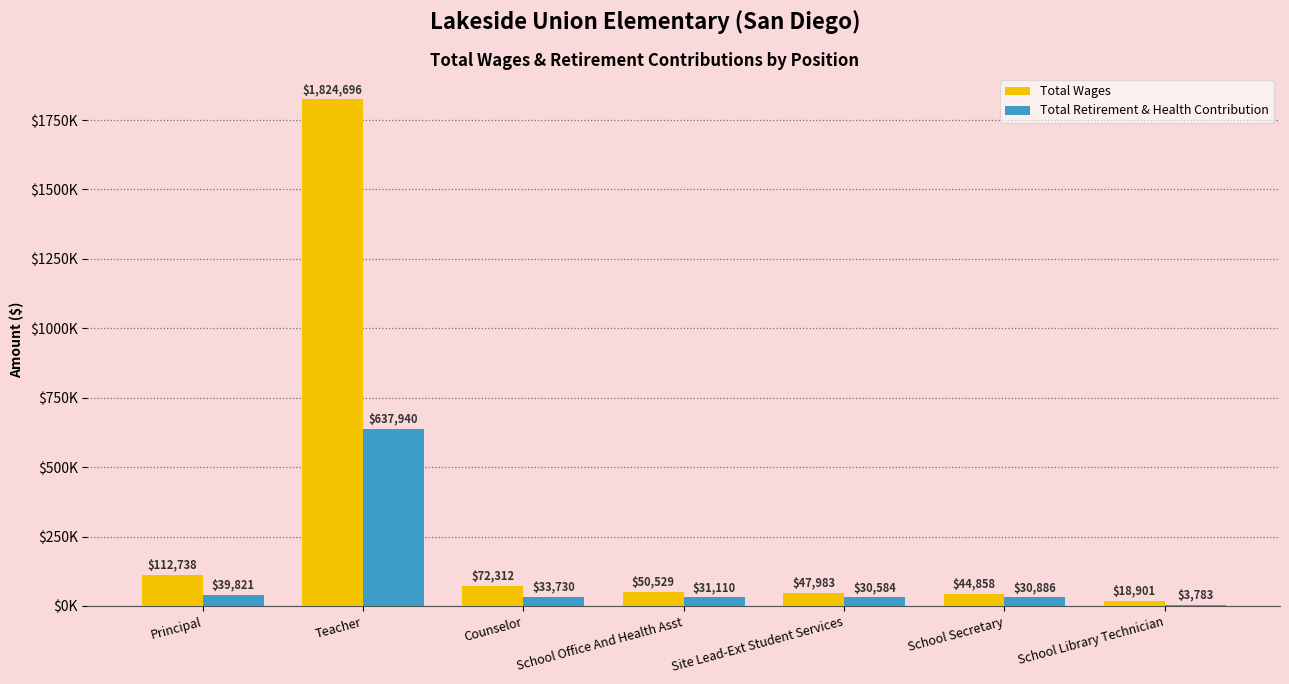

Reading right to left, extract all data points from this chart.

Total Wages: 18901	44858	47983	50529	72312	1824696	112738
Total Retirement & Health Contribution: 3783	30886	30584	31110	33730	637940	39821